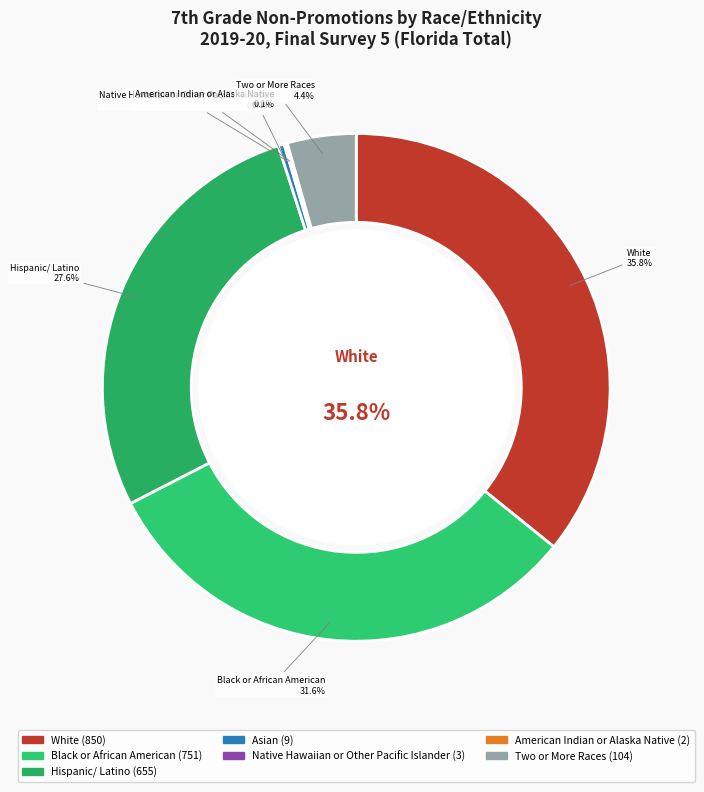

Does White account for over 50% of the chart?

No